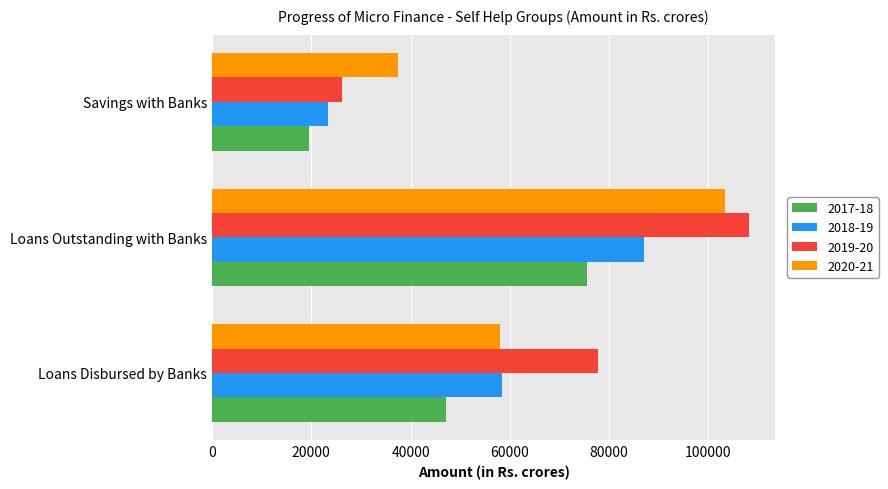

What is the total value across all series at Savings with Banks?

106545